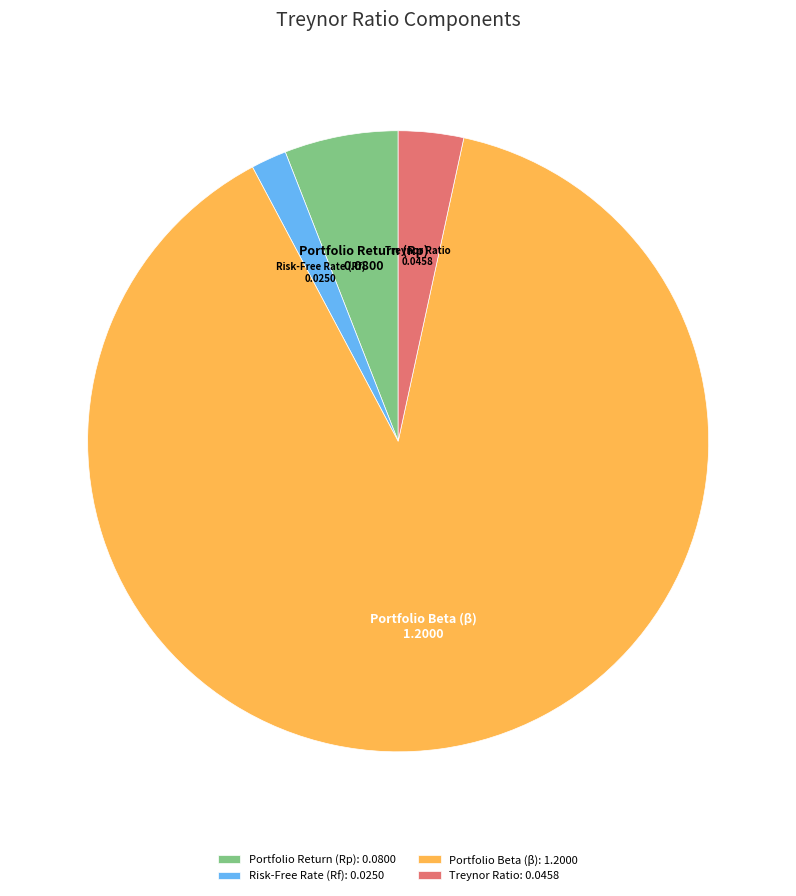

Which has a higher value, Portfolio Beta (β) or Portfolio Return (Rp)?

Portfolio Beta (β)